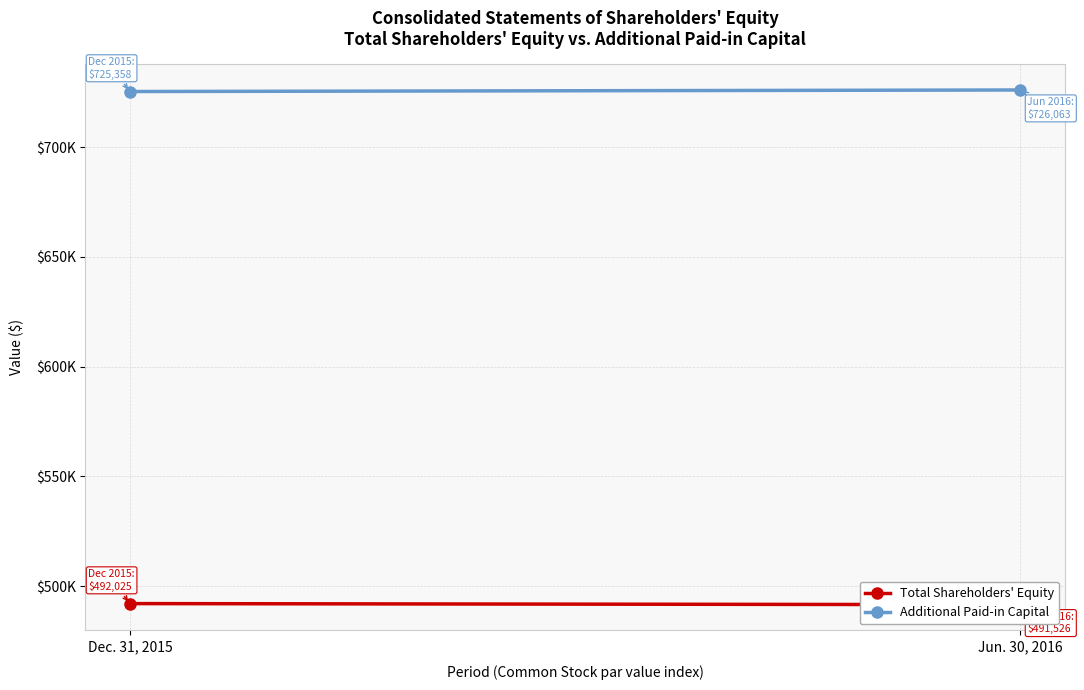

Is it true that Additional Paid-in Capital equals 1271829 at Dec. 31, 2015?

False